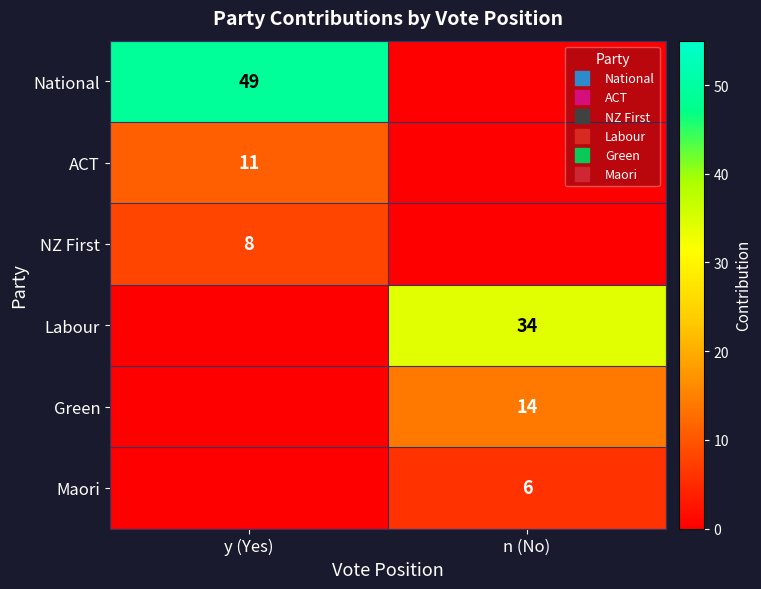

How many positive values does the ACT series have?

1